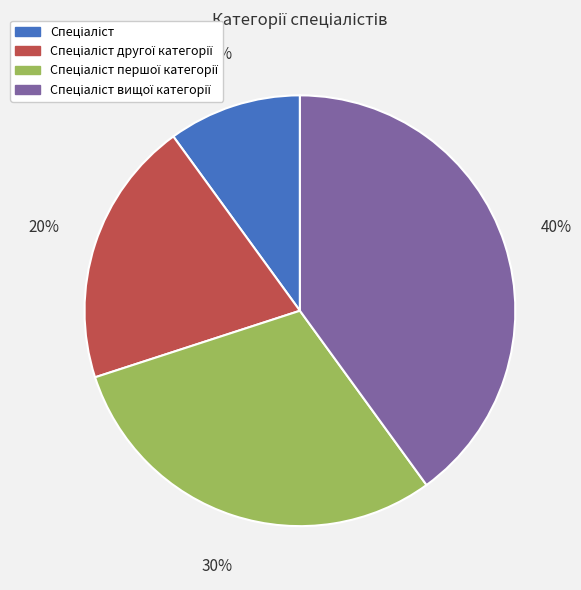

To the nearest percent, what is the difference between the largest and smallest slice percentages?

30%